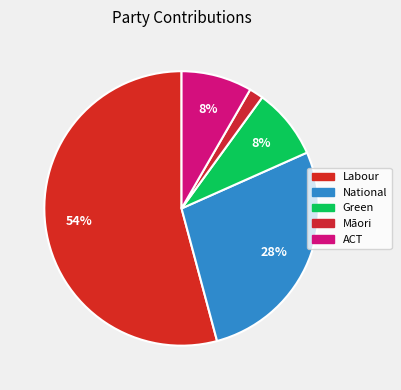

To the nearest percent, what is the difference between the Māori and Labour slice percentages?

52%